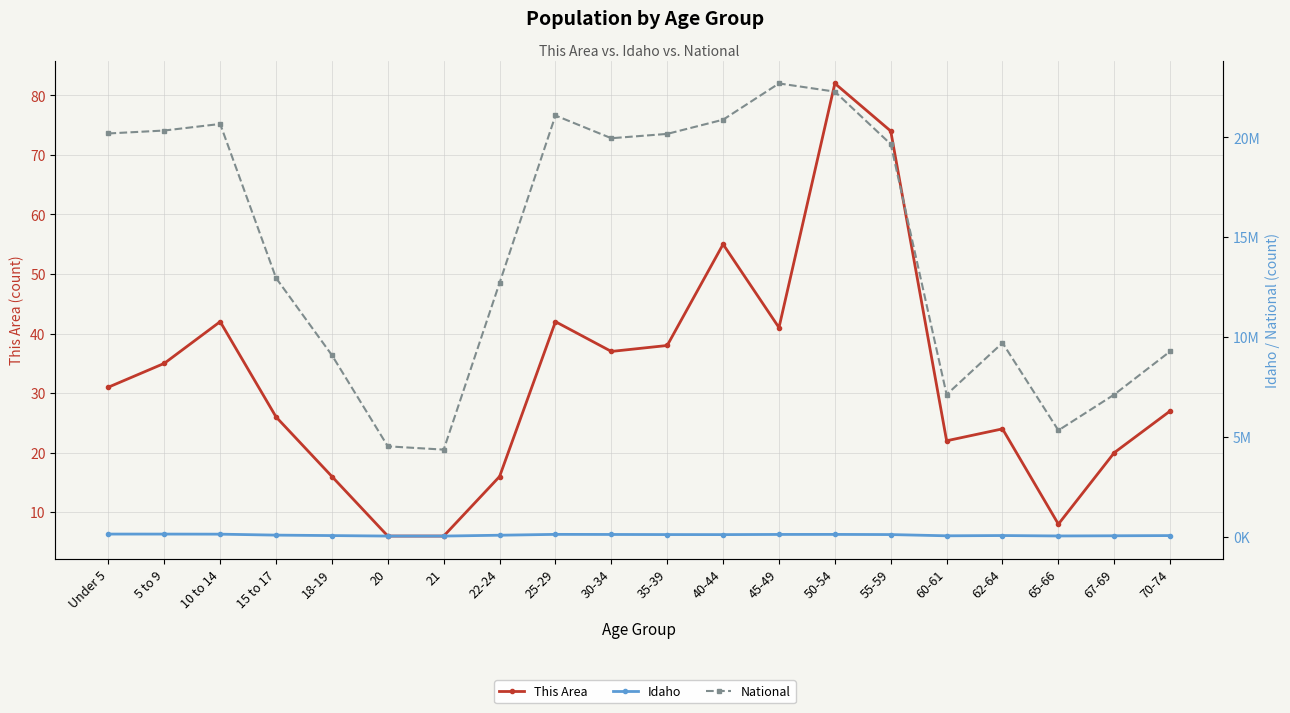

Is it true that Idaho equals 27113 at 65-66?

True